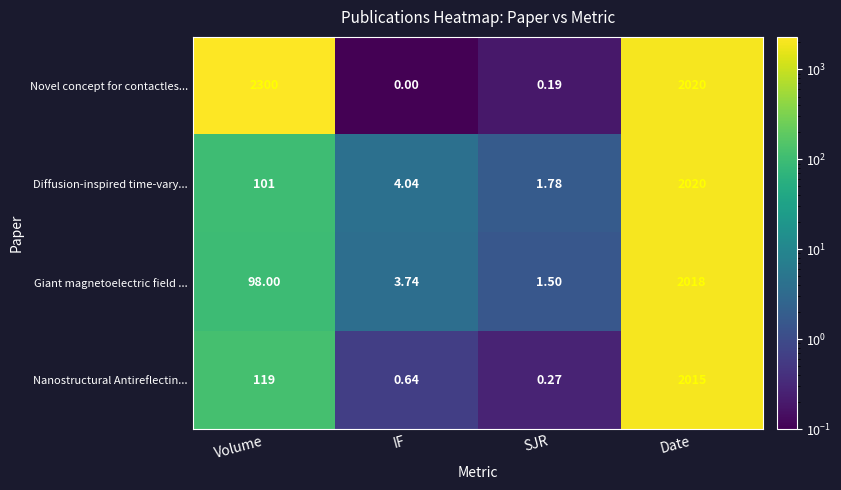

Which series has the largest total across all categories?

Novel concept for contactles...